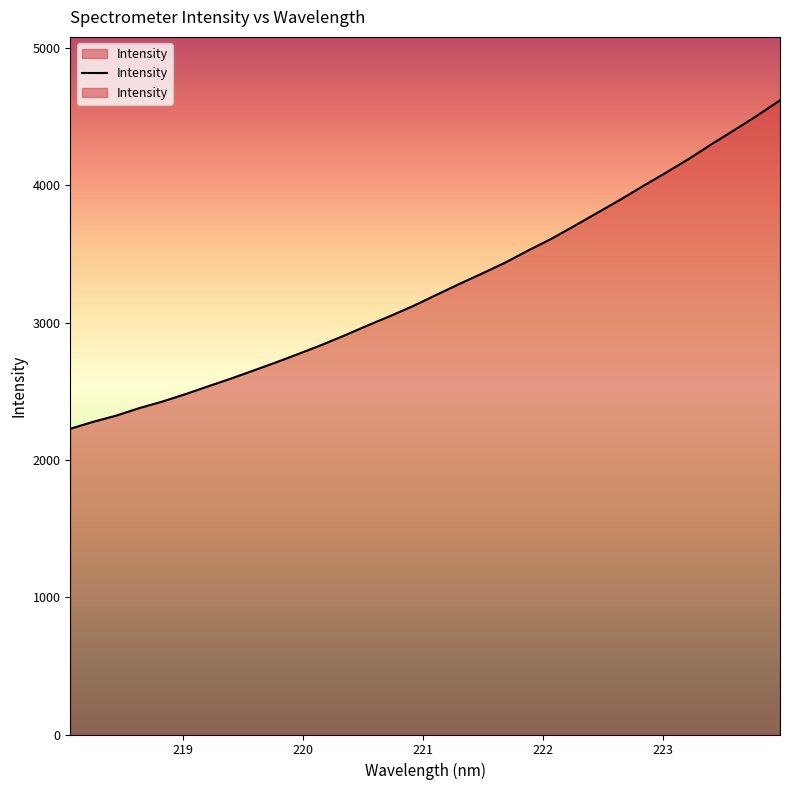

How many data points are less than 3204?

16